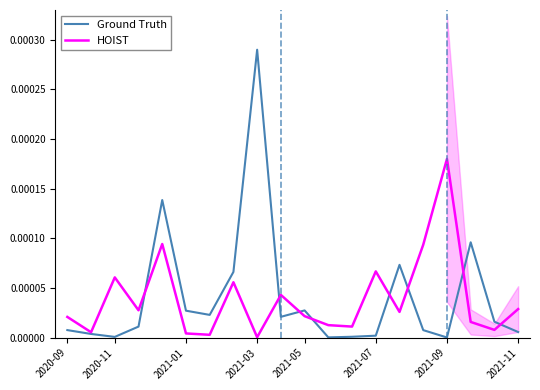

Rank the series by their average value, from highest to lowest.

Ground Truth, HOIST